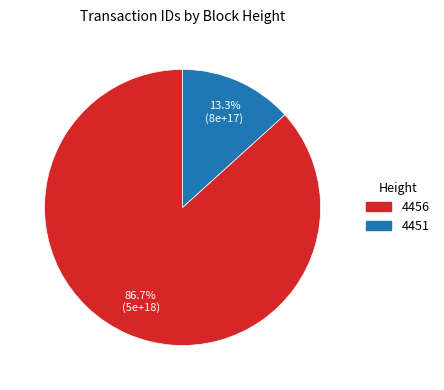

Which has a higher value, 4456 or 4451?

4456